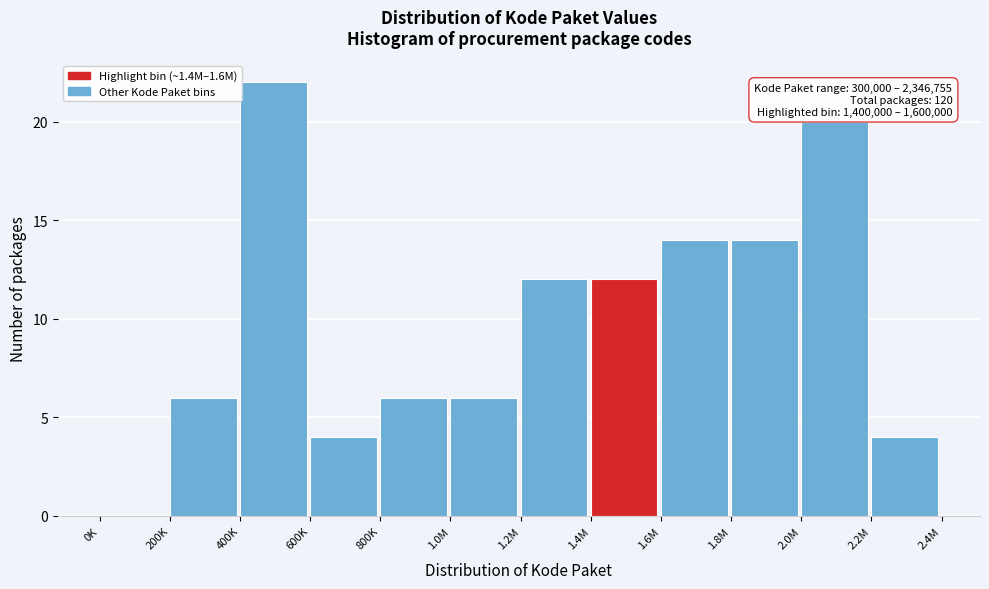

Reading left to right, transcribe all the data shown in this chart.

0K=0	200K=6	400K=22	600K=4	800K=6	1.0M=6	1.2M=12	1.4M=12	1.6M=14	1.8M=14	2.0M=20	2.2M=4